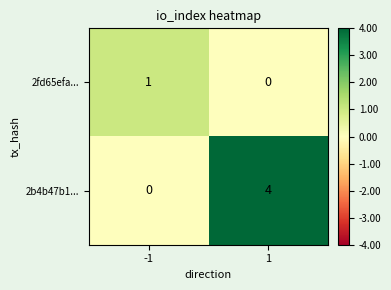

What is the difference between the highest and lowest values at 1?

4